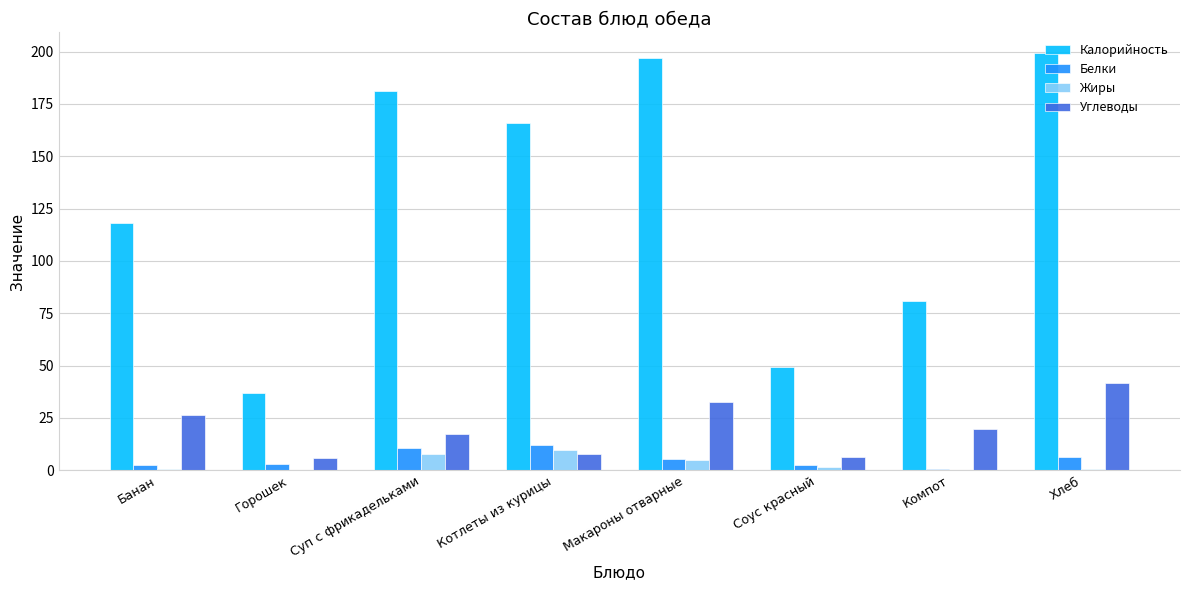

Read the Калорийность value at Суп с фрикадельками.

181.1